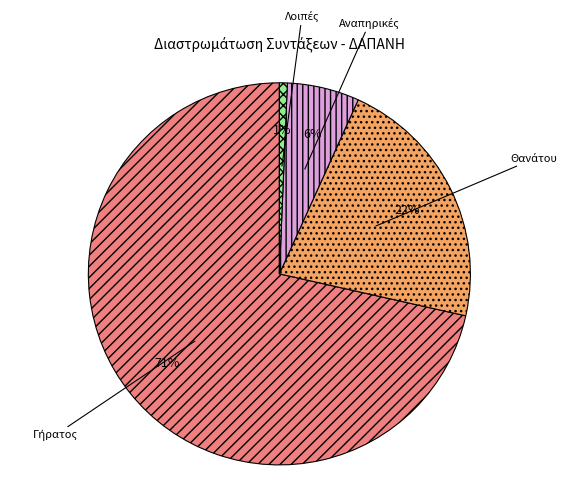

To the nearest percent, what is the average slice percentage?

25%